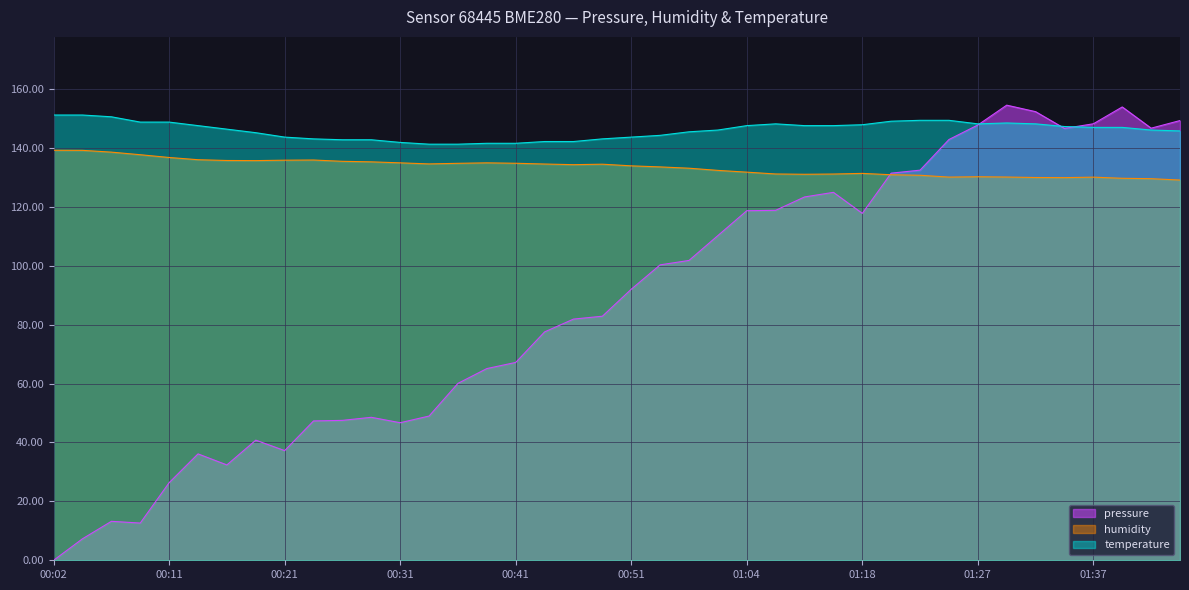

Where do humidity and pressure first cross each other?

01:18 and 01:20